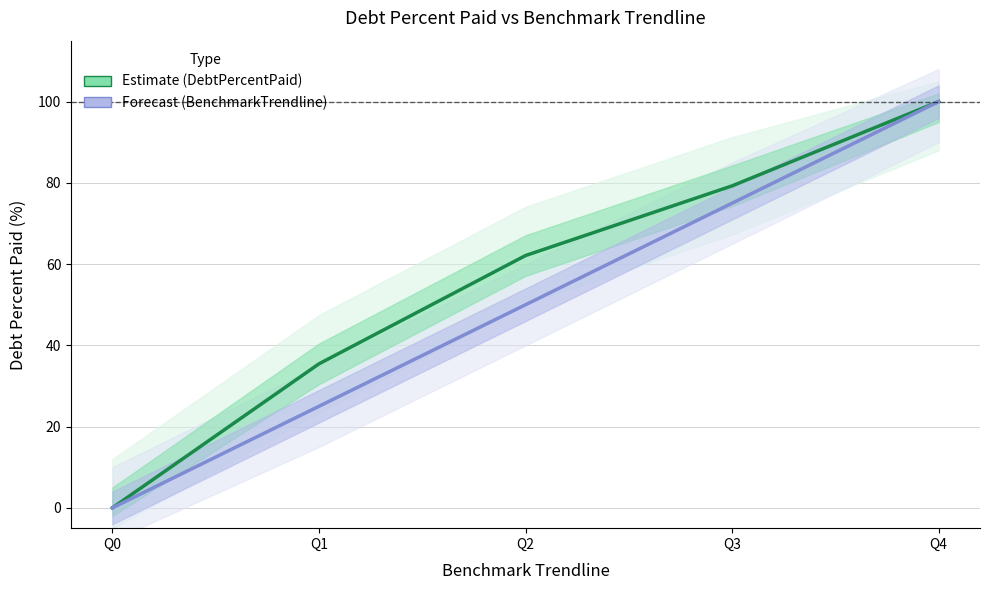

Is the value of DebtPercentPaid (Estimate) at Q1 greater than the value of BenchmarkTrendline (Forecast) at Q0?

Yes